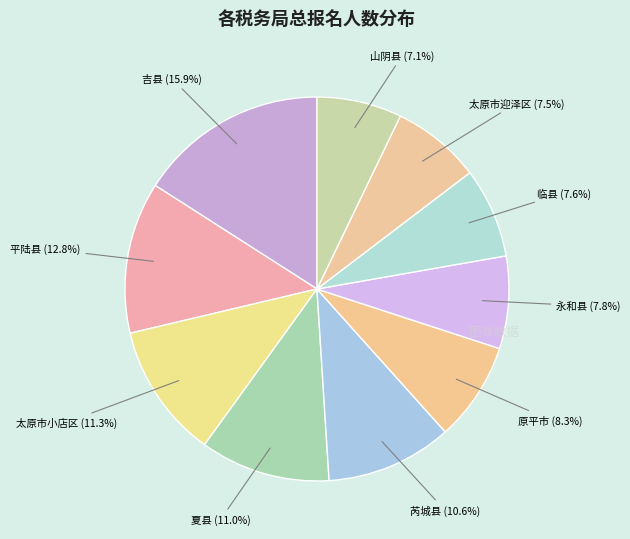

How many slices are in this pie chart?

10